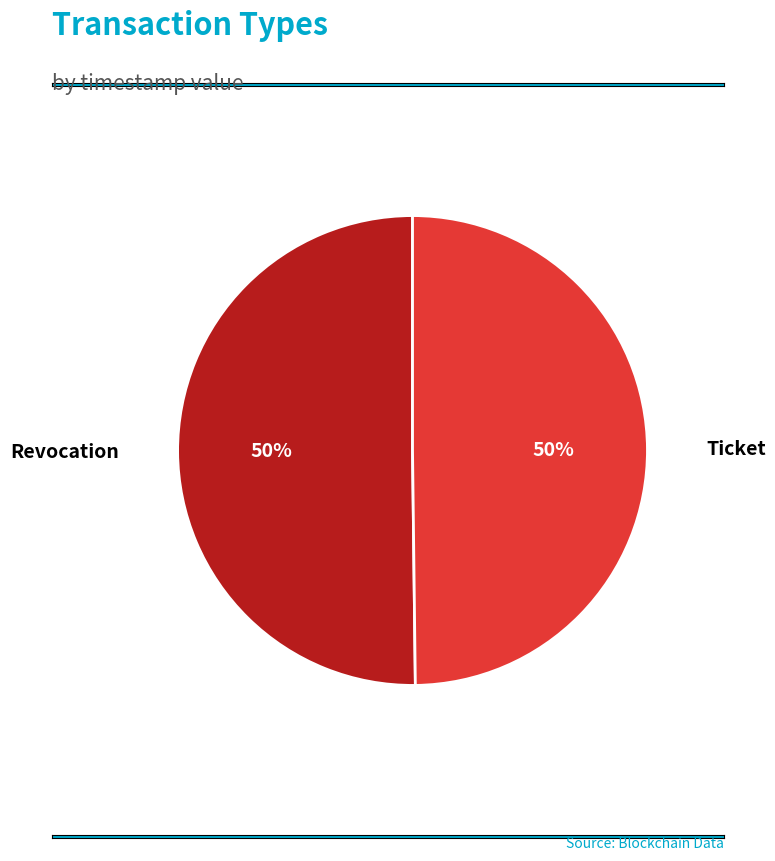

How many segments does this pie chart have?

2